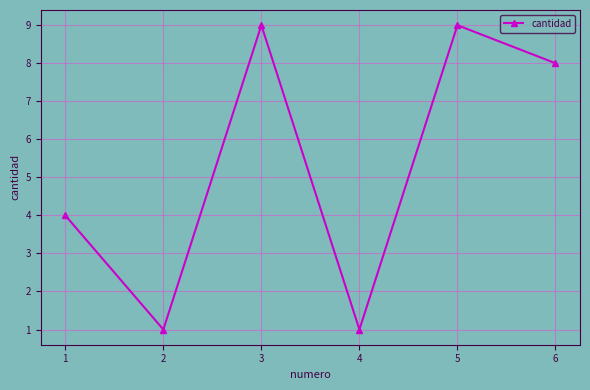

What is the value of the 2nd point from the left?

1